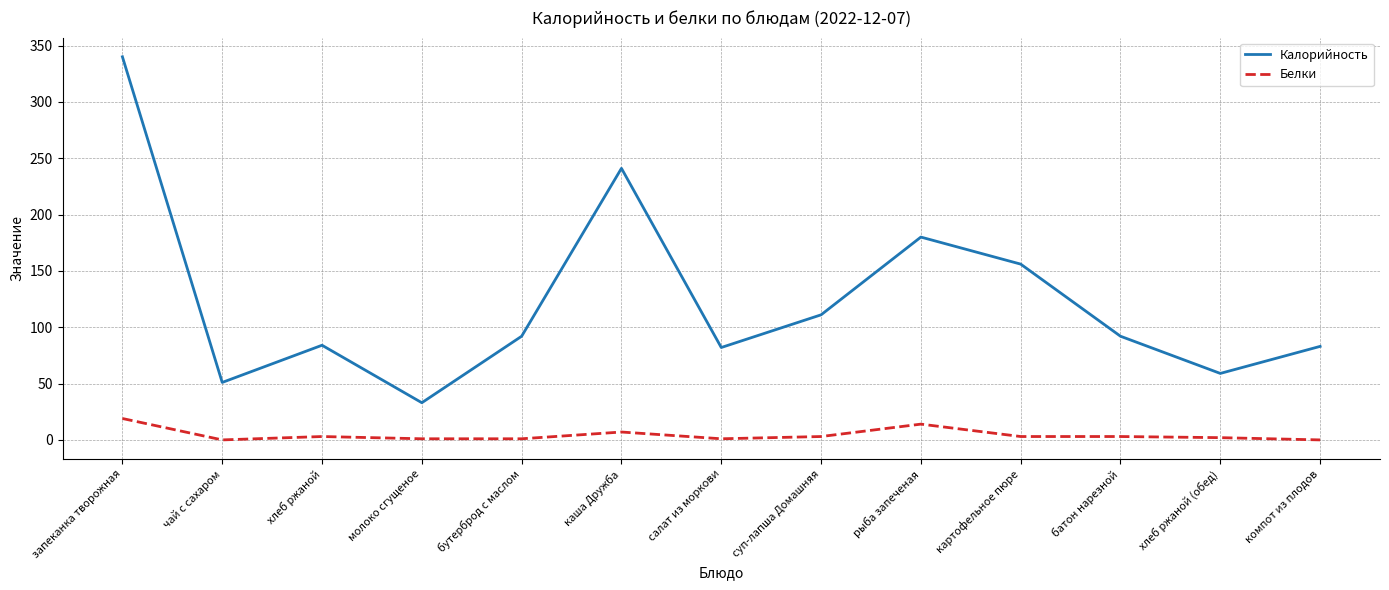

What is the sum of the Калорийность values at компот из плодов and батон нарезной?

175